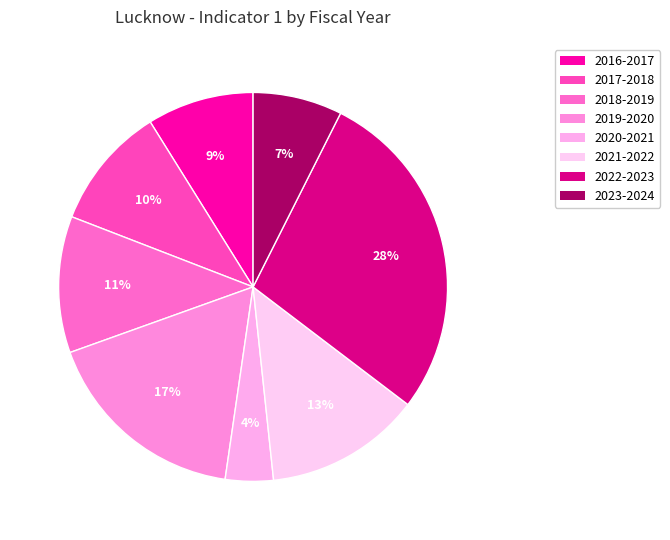

To the nearest percent, what portion does 2022-2023 represent?

28%